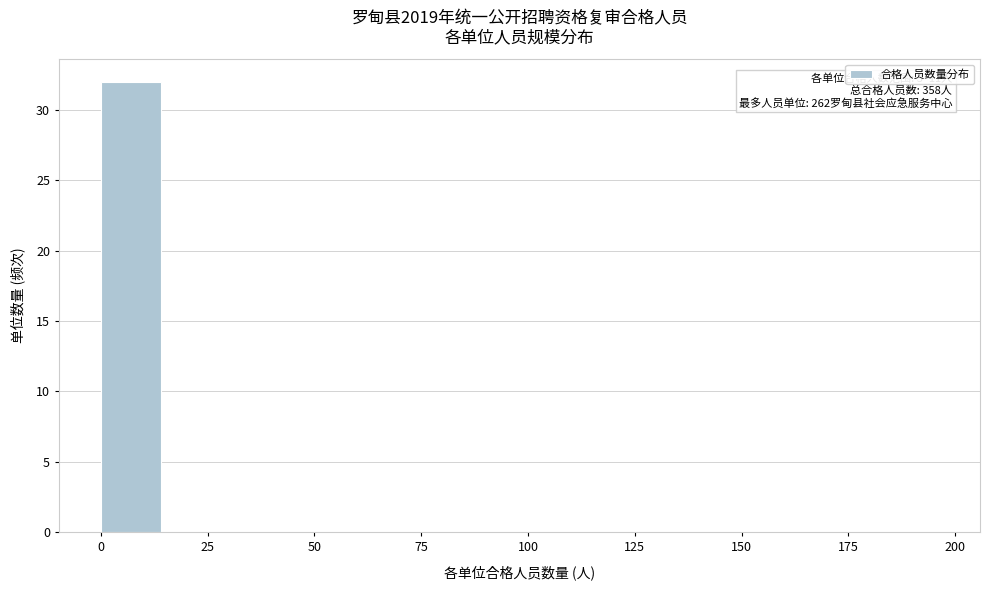

Read against the x-axis, roughly where is the centre of the tallest bar?

5